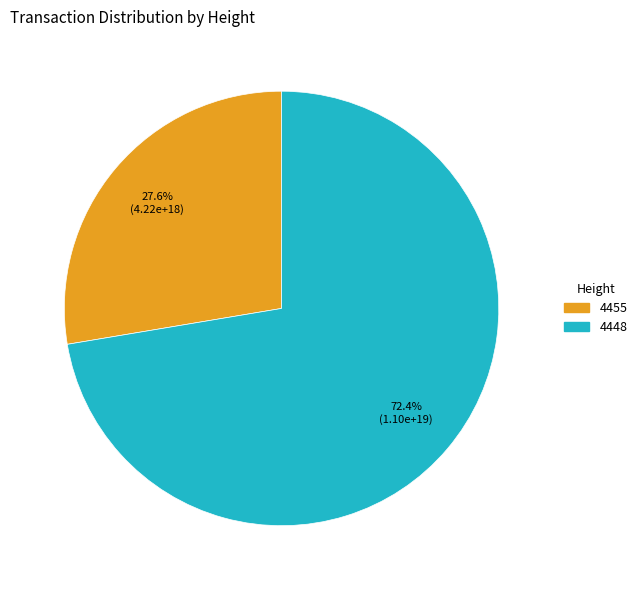

How many slices are in this pie chart?

2